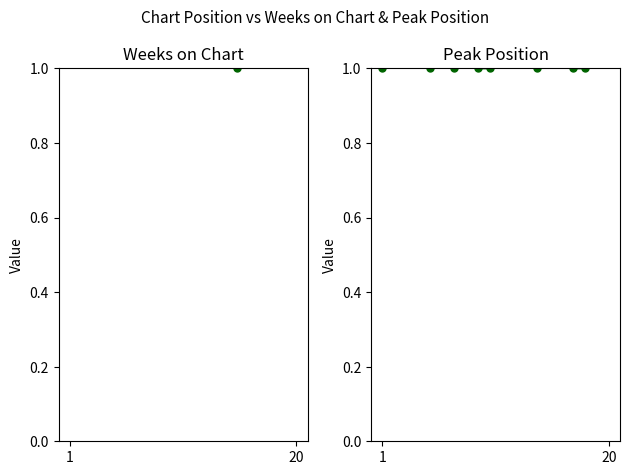

What position from the right is 15?

5